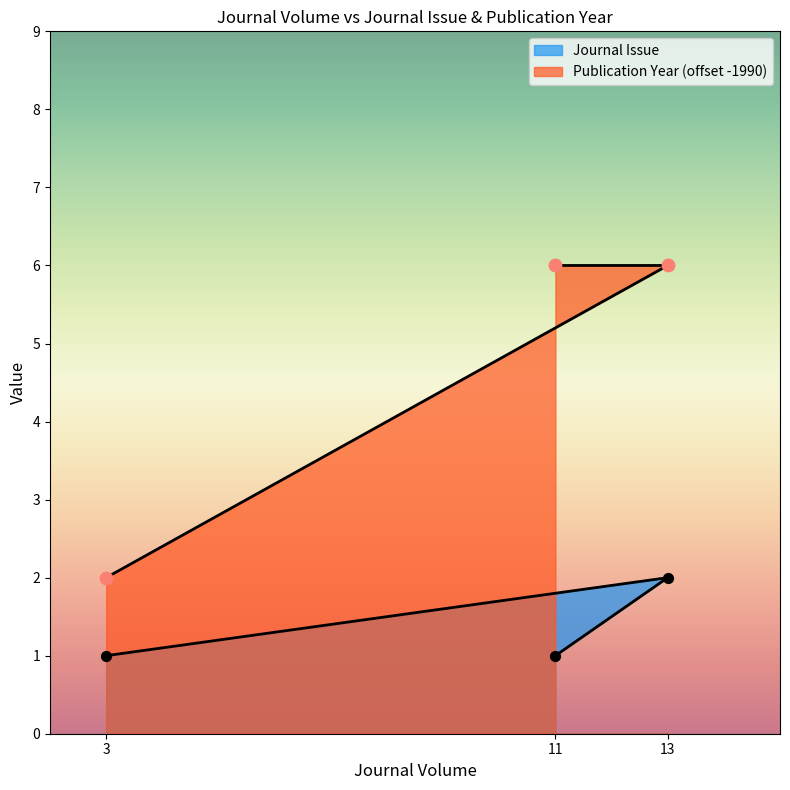

What is the total value across all series at 11?

7